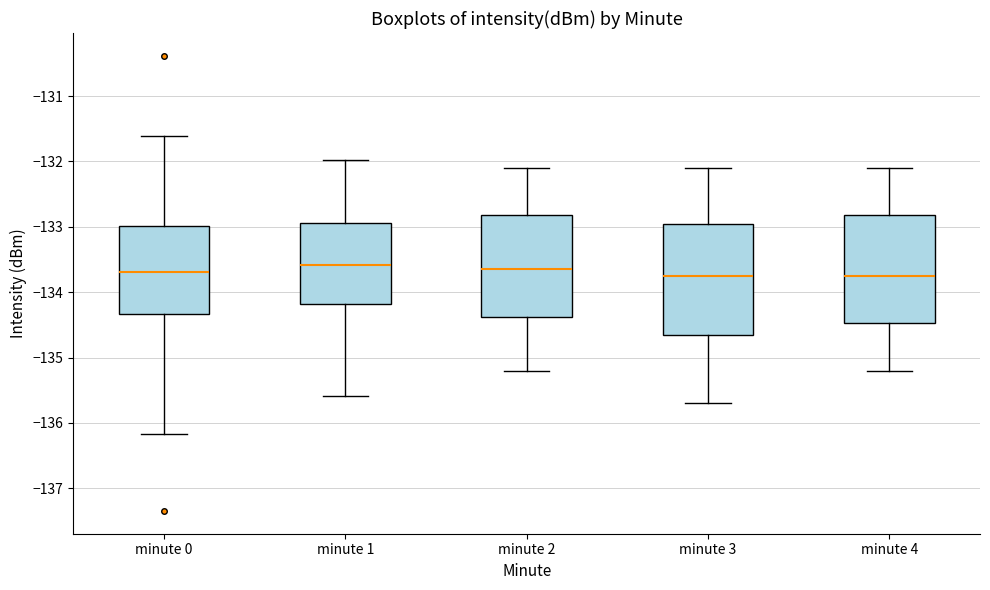

Reading left to right, transcribe this box plot: for each box, give where its median line is, the range the box spans, and where its two whiskers end, as read against the y-axis. The values are not printed on the chart, so give them approximately, as read against the axis.

minute 0: median -133.7, box -134.3 to -133.0, whiskers -136.2 to -131.6
minute 1: median -133.6, box -134.2 to -132.9, whiskers -135.6 to -132.0
minute 2: median -133.6, box -134.4 to -132.8, whiskers -135.2 to -132.1
minute 3: median -133.7, box -134.6 to -132.9, whiskers -135.7 to -132.1
minute 4: median -133.7, box -134.5 to -132.8, whiskers -135.2 to -132.1